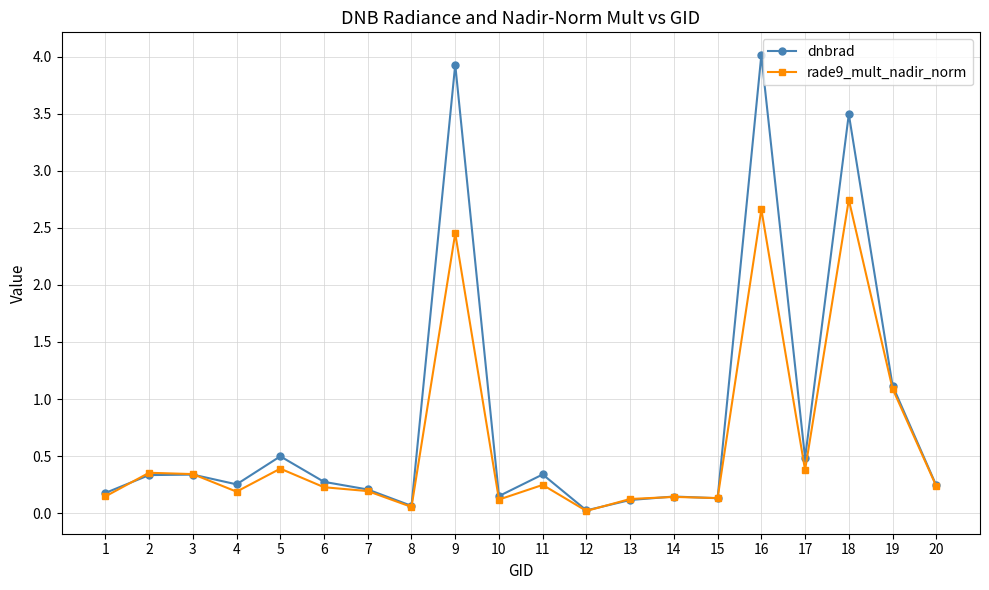

True or false: rade9_mult_nadir_norm has more than 0 interior local peaks.

True